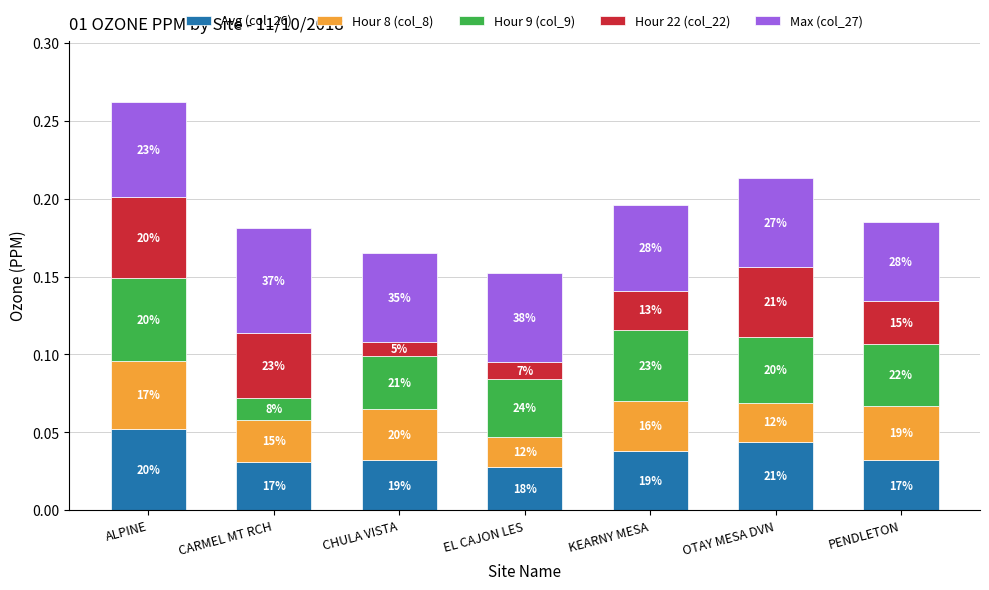

Are the bars horizontal?

No